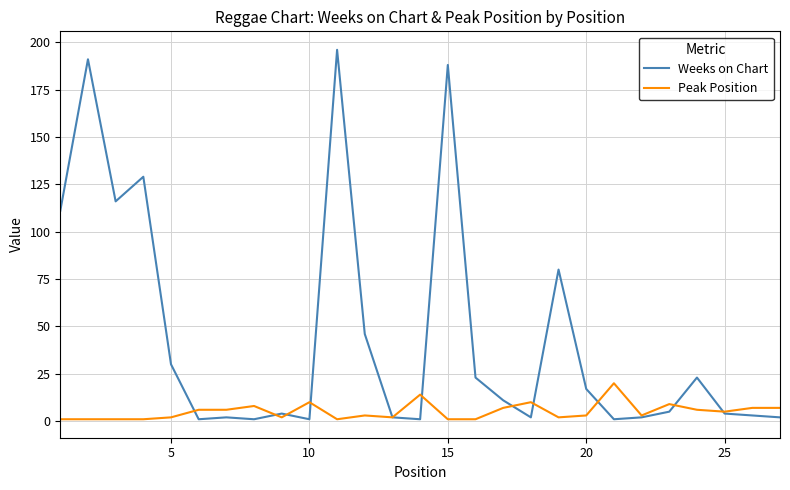

Does the chart display data point markers on the line(s)?

No